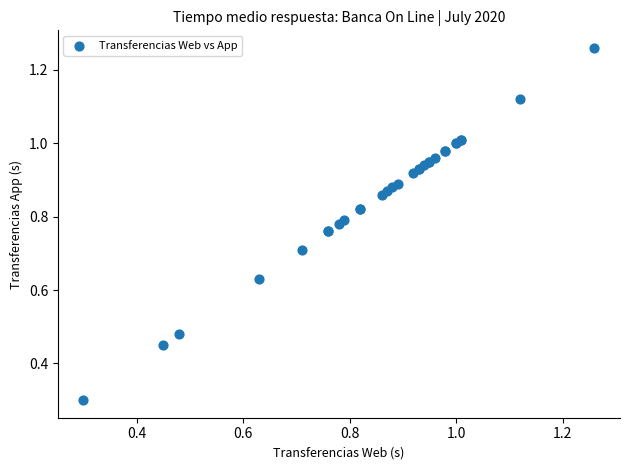

What Y value in the scatter plot is closest to 0?

0.3